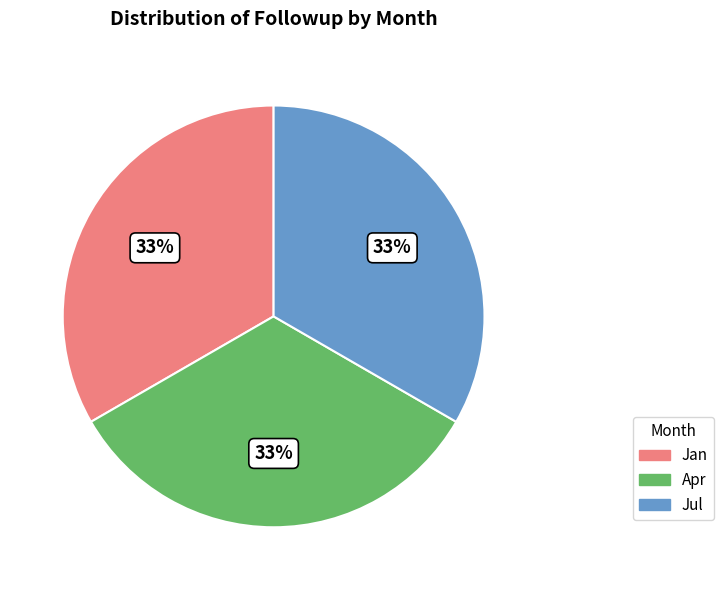

Is there any slice that represents more than half of the pie?

No